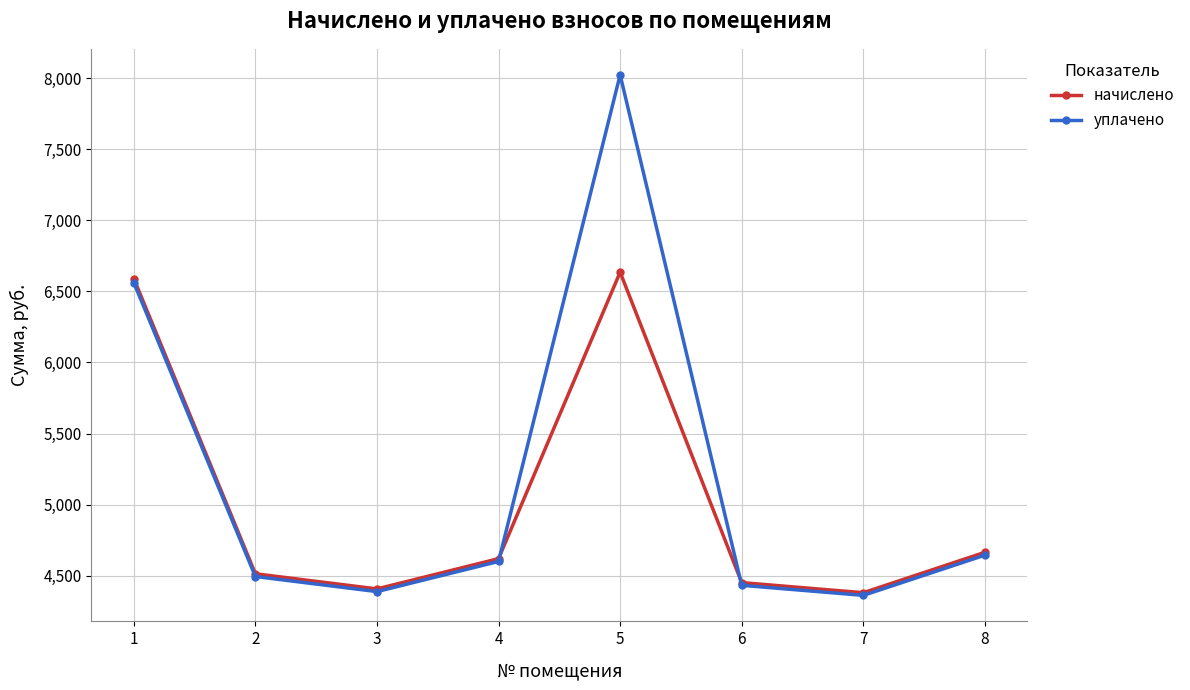

What is the difference between the maximum and second lowest values in the уплачено series?

3637.9